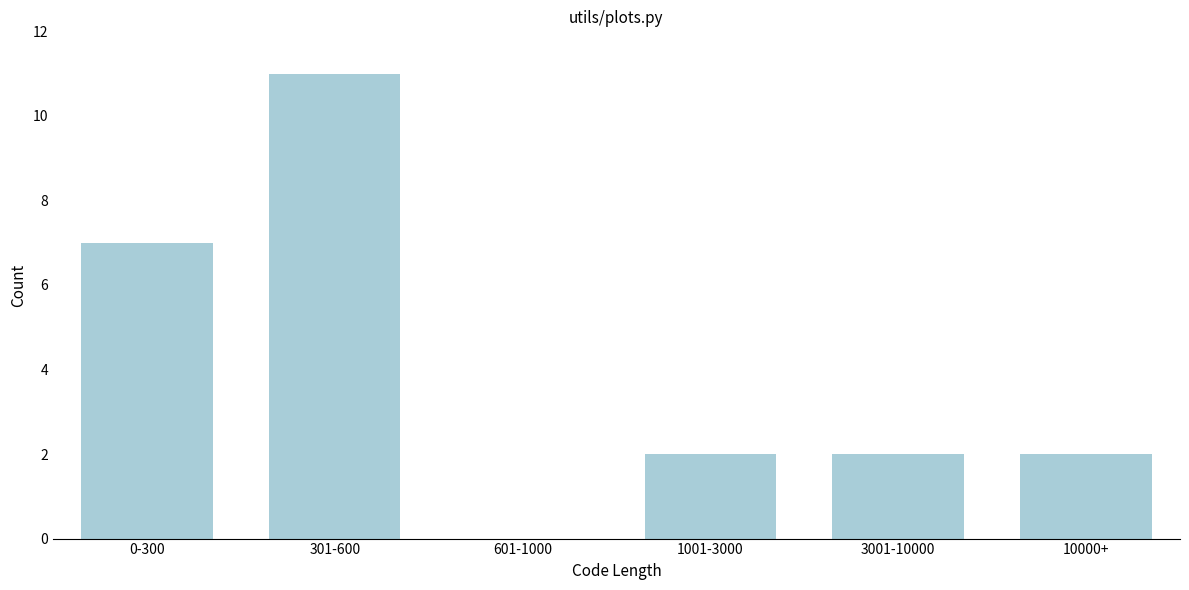

Reading left to right, list all the values displayed in this chart.

0-300=7	301-600=11	601-1000=0	1001-3000=2	3001-10000=2	10000+=2